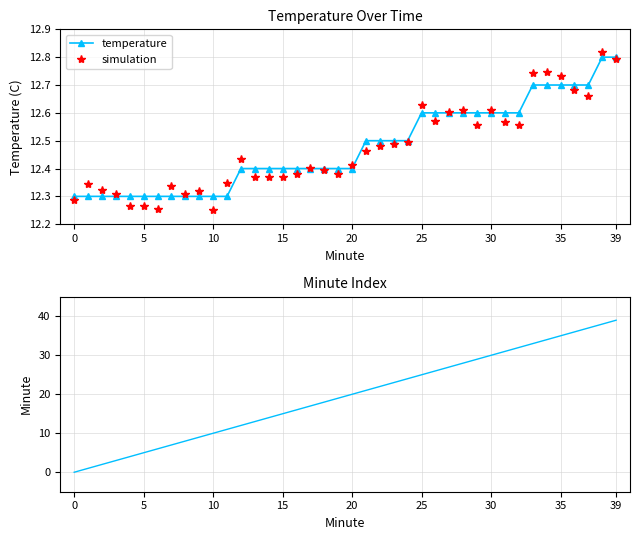

Which series has the widest spread of values?

minute index